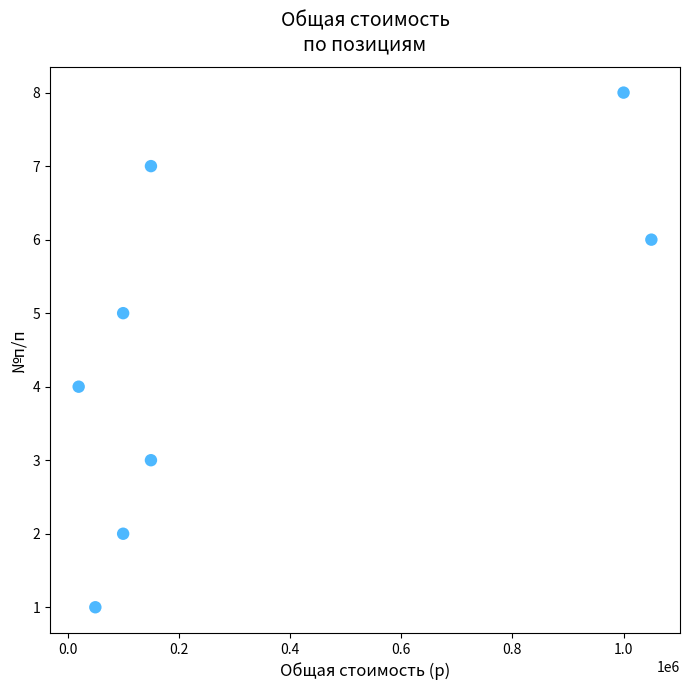

What is the average X value?

327500